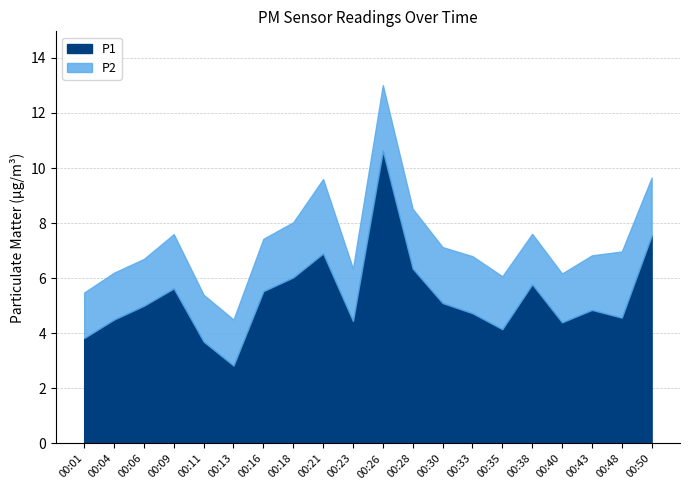

Which label corresponds to the smallest value in the chart?

00:01